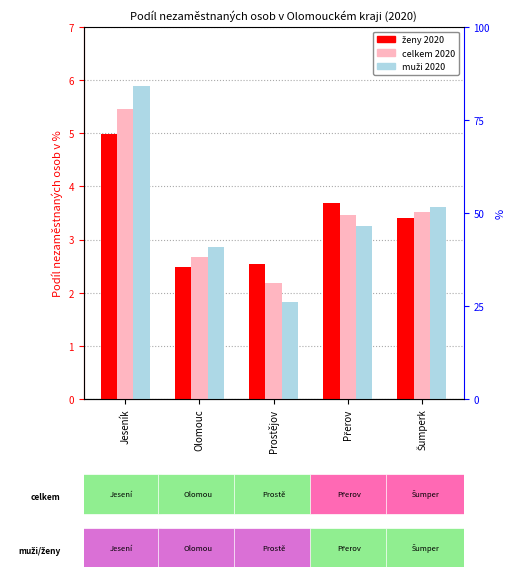

Reading left to right, list all the values displayed in this chart.

ženy 2020: Jeseník=5.0	Olomouc=2.5	Prostějov=2.5	Přerov=3.7	Šumperk=3.4
celkem 2020: Jeseník=5.5	Olomouc=2.7	Prostějov=2.2	Přerov=3.5	Šumperk=3.5
muži 2020: Jeseník=5.9	Olomouc=2.9	Prostějov=1.8	Přerov=3.2	Šumperk=3.6